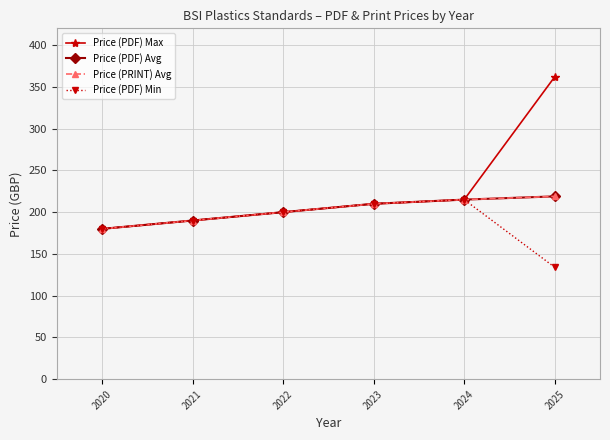

Is this an area chart (filled region under the line)?

No